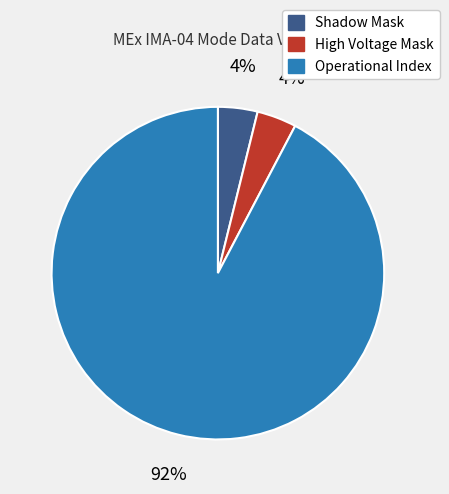

Is there a majority slice in this chart?

Yes